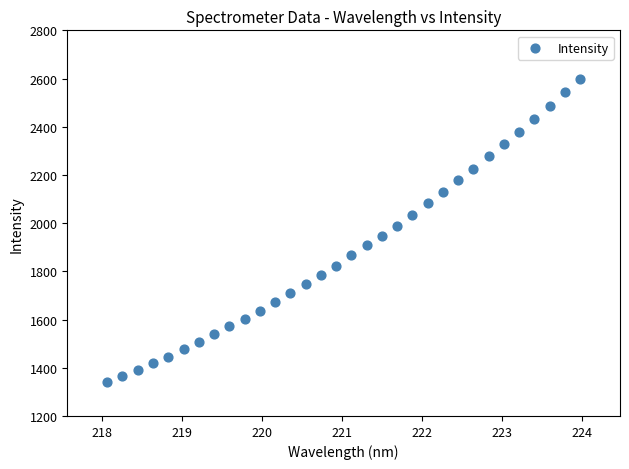

What is the range of X values (max minus min)?

5.9